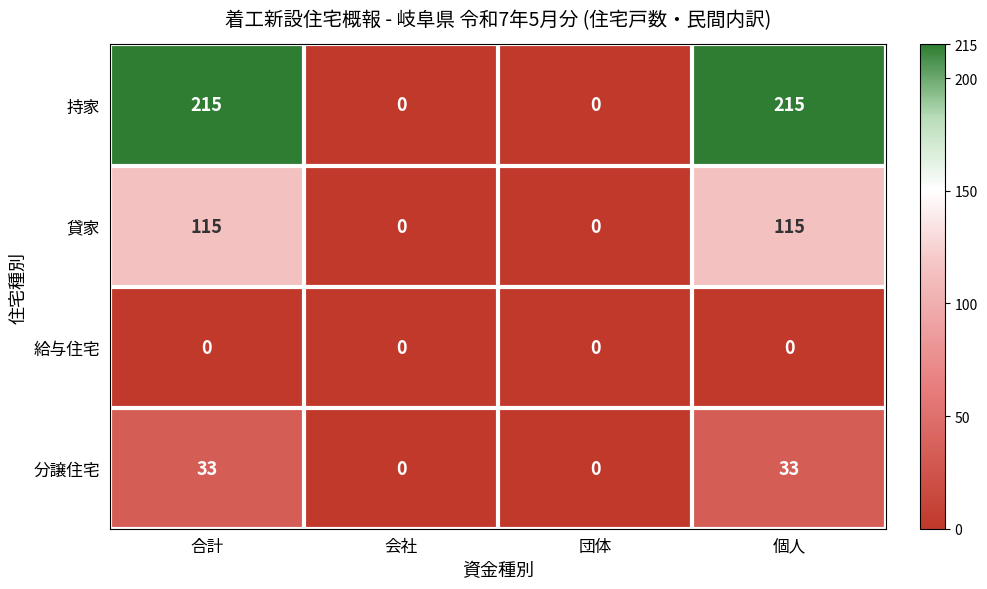

Reading left to right, list all the values displayed in this chart.

持家: 合計=215	会社=0	団体=0	個人=215
貸家: 合計=115	会社=0	団体=0	個人=115
給与住宅: 合計=0	会社=0	団体=0	個人=0
分譲住宅: 合計=33	会社=0	団体=0	個人=33